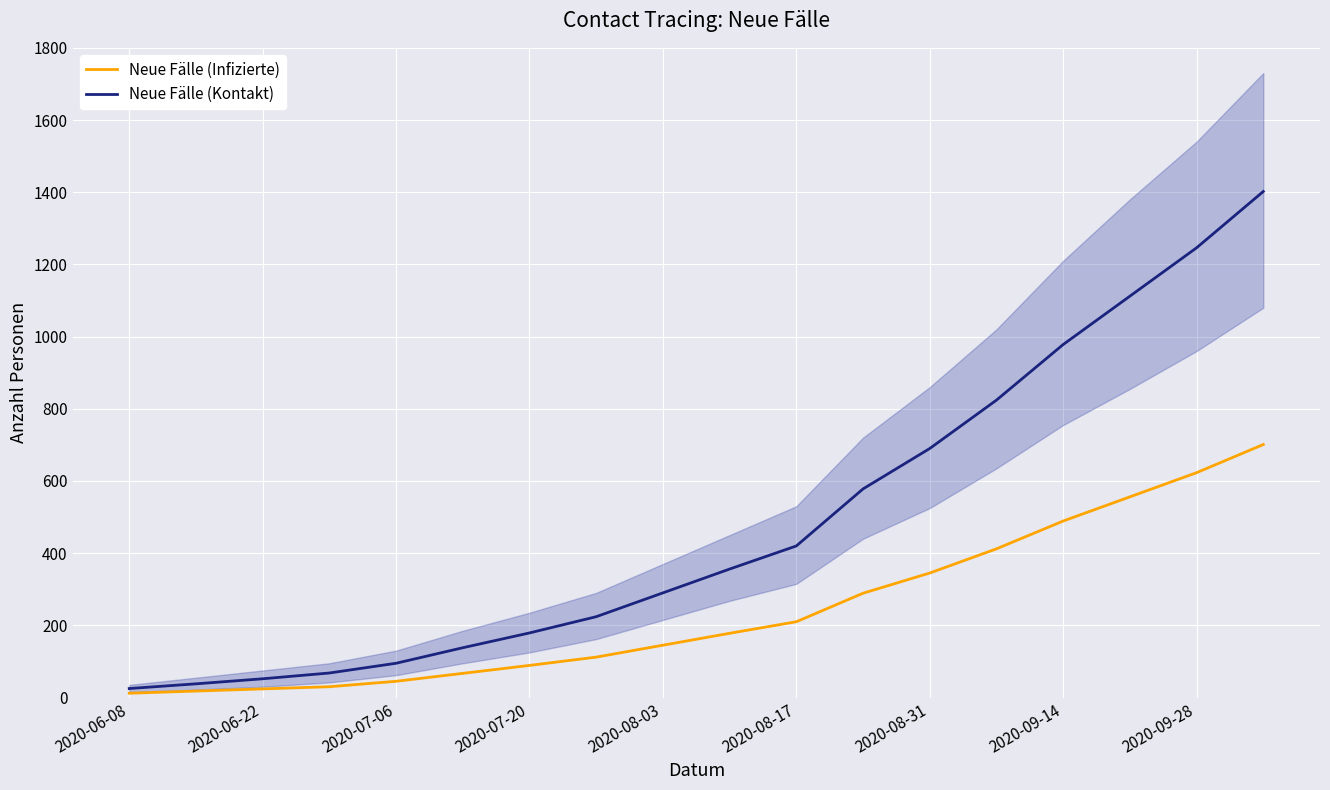

Reading right to left, transcribe all the data shown in this chart.

Neue Fälle (Infizierte): 701	623	556	489	412	345	289	210	178	145	112	89	67	45	30	24	18	12
Neue Fälle (Kontakt): 1402	1246	1112	978	824	690	578	420	356	290	224	179	138	95	68	52	38	25